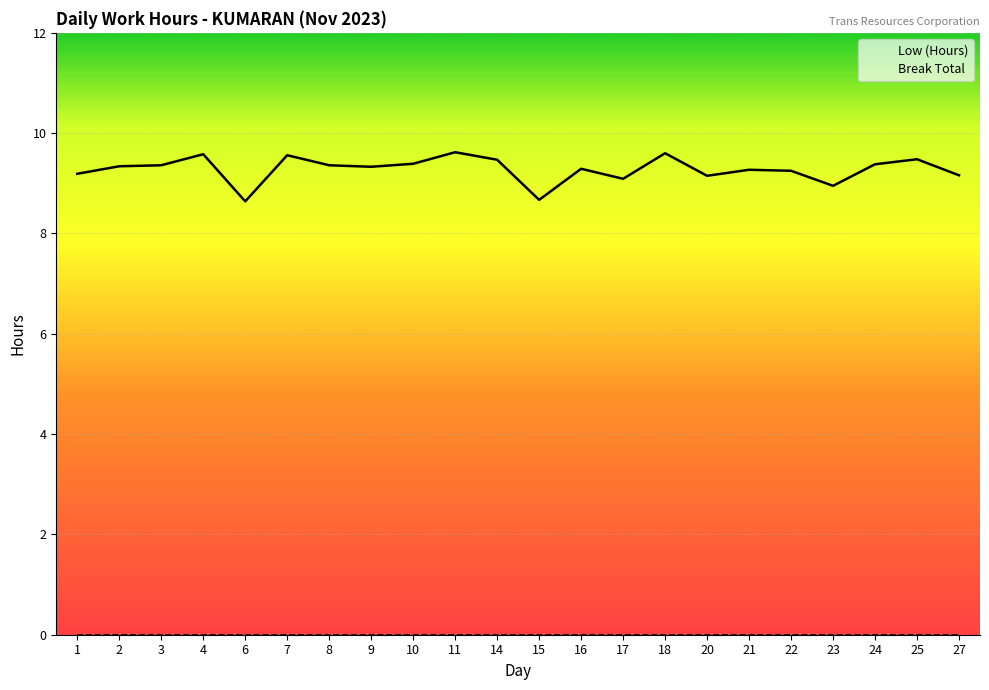

What is the value of the 13th point from the left?

9.3